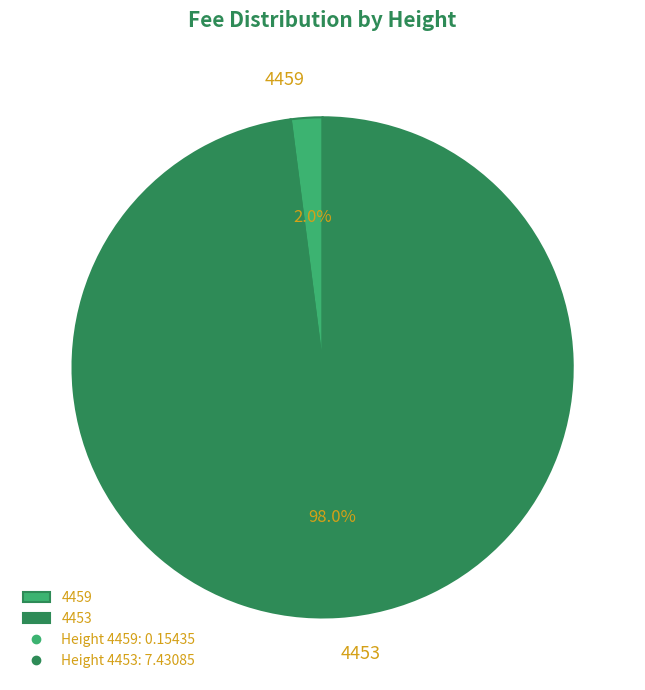

Which slice represents more than half of the pie?

4453